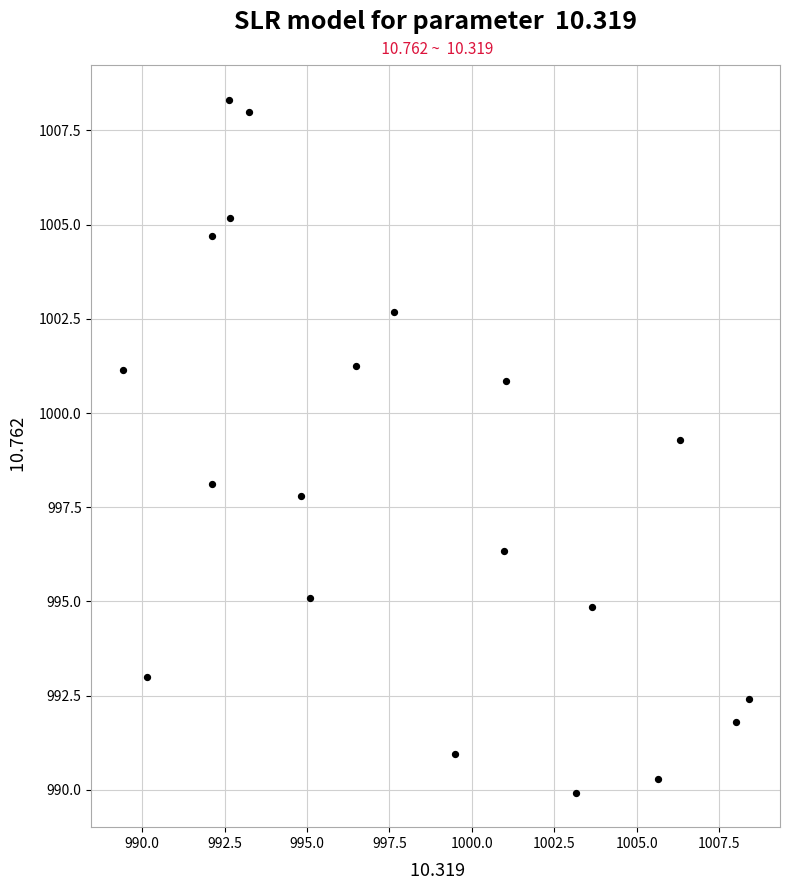

What is the range of X values (max minus min)?

19.0